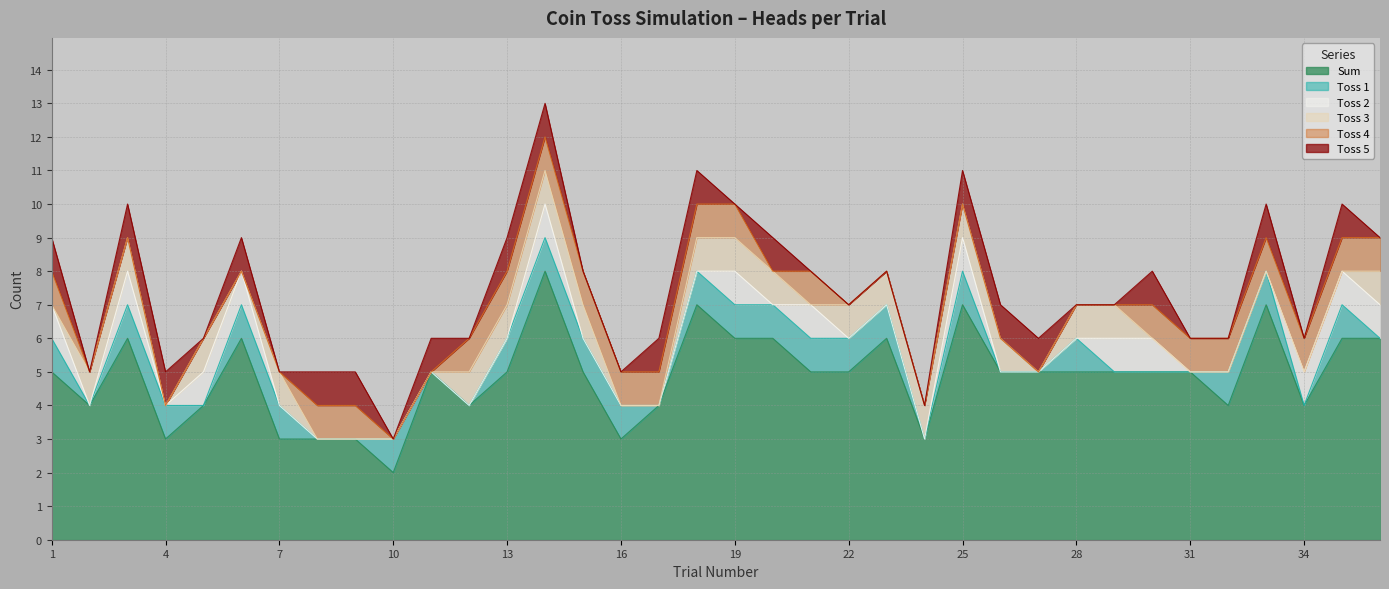

How many series are shown in this chart?

6